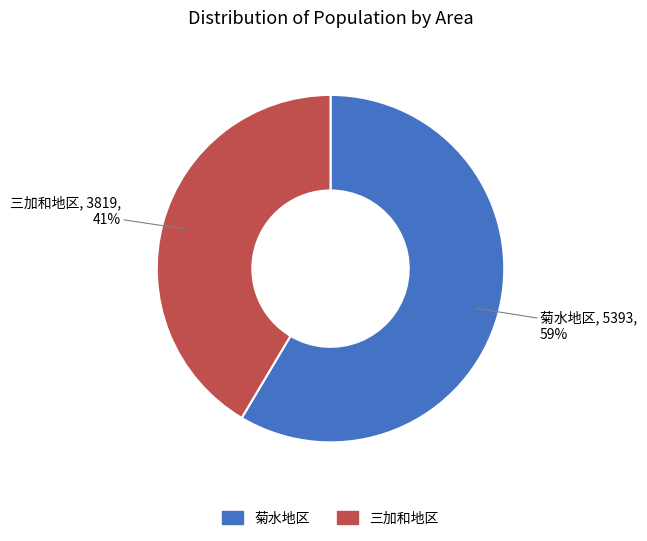

What is the largest slice in the pie chart?

菊水地区